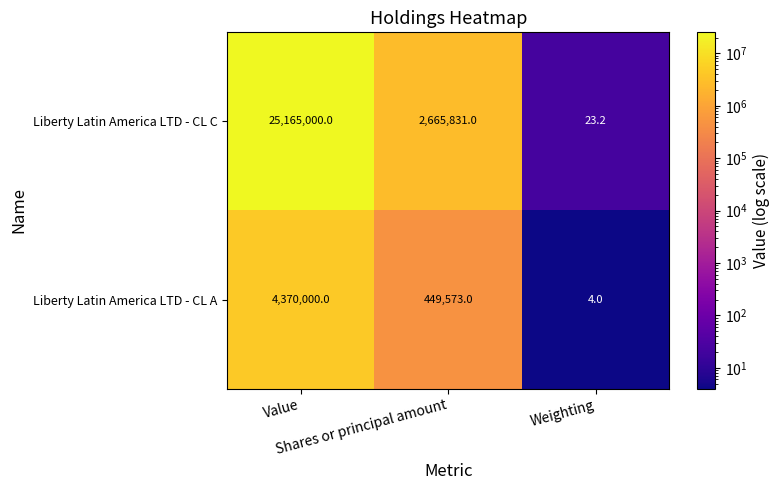

At how many categories does at least one series exceed 17023683?

1